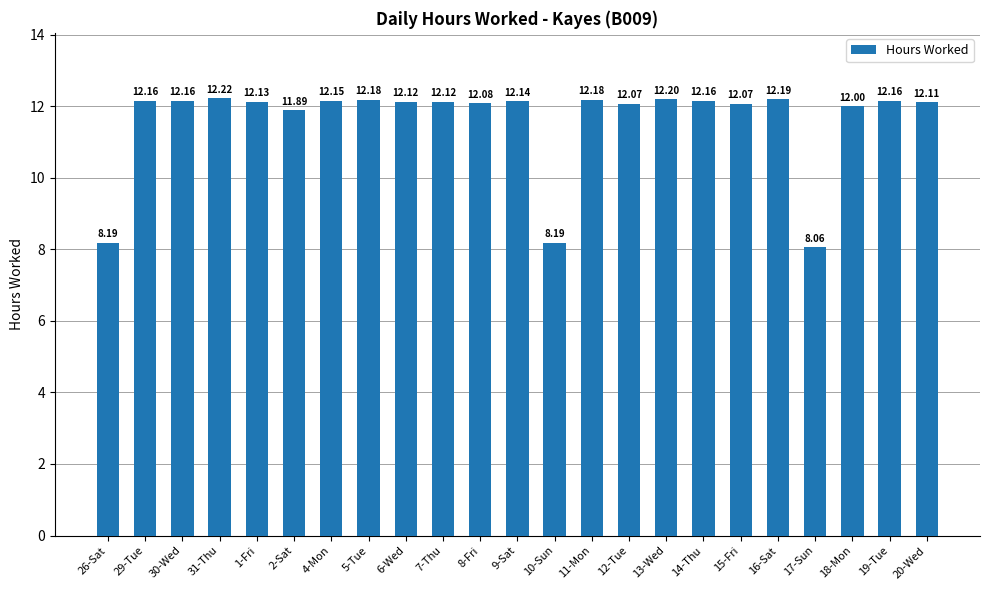

True or false: the data shows 20.8 at 19-Tue.

False